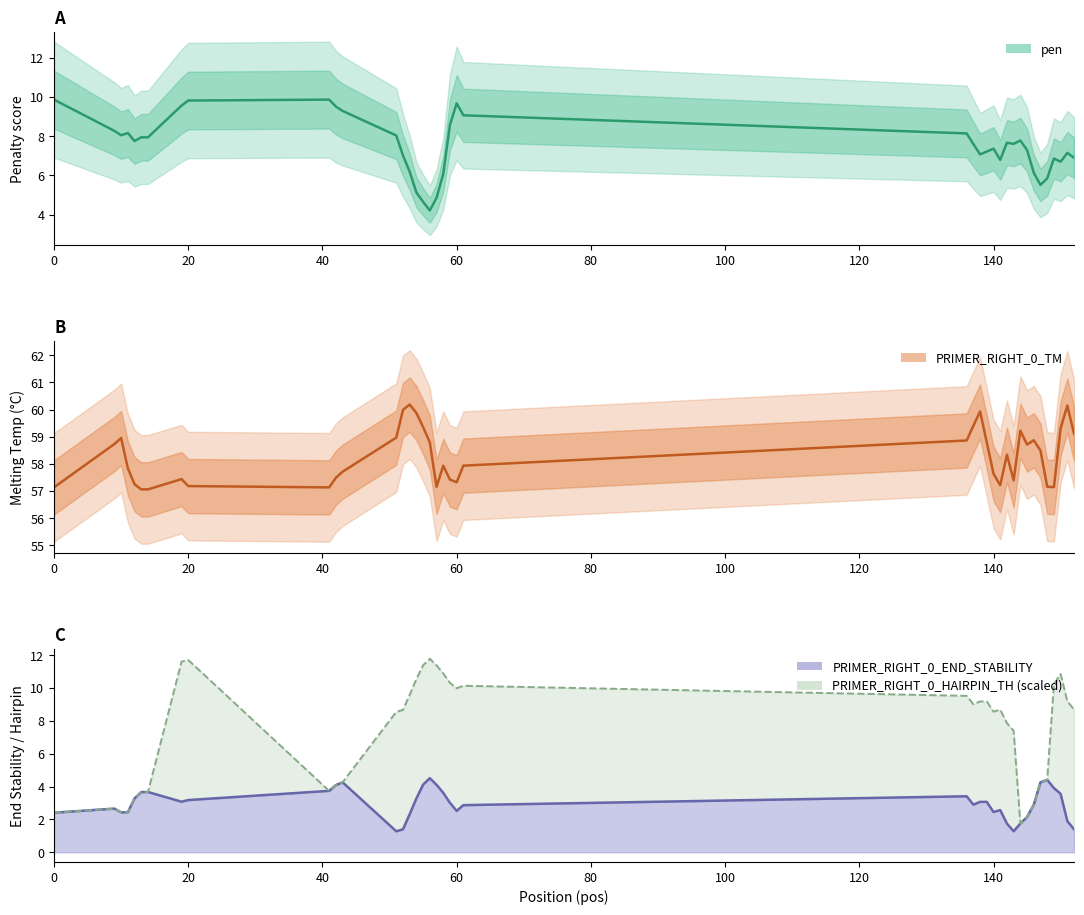

Which has a higher value, 146 or 143?

143